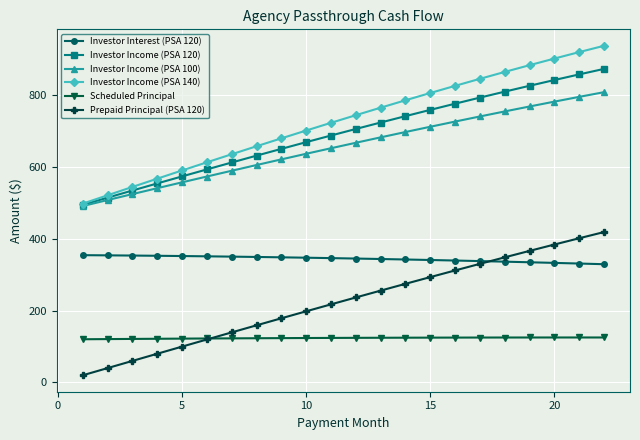

What is the value of the Investor Income (PSA 100) point at the 18th from the left?

754.2